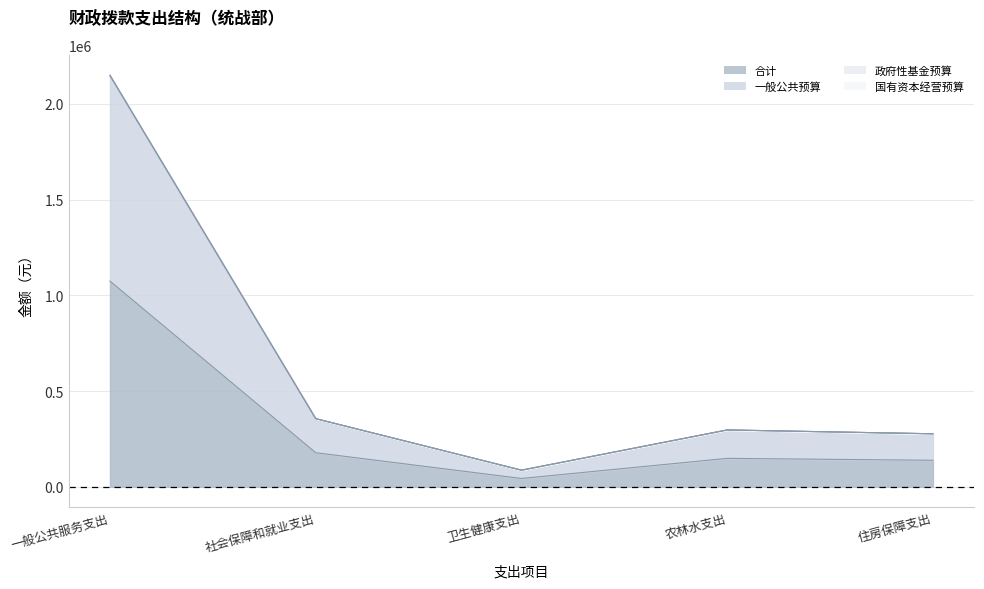

At which label does 一般公共预算 reach its minimum?

卫生健康支出